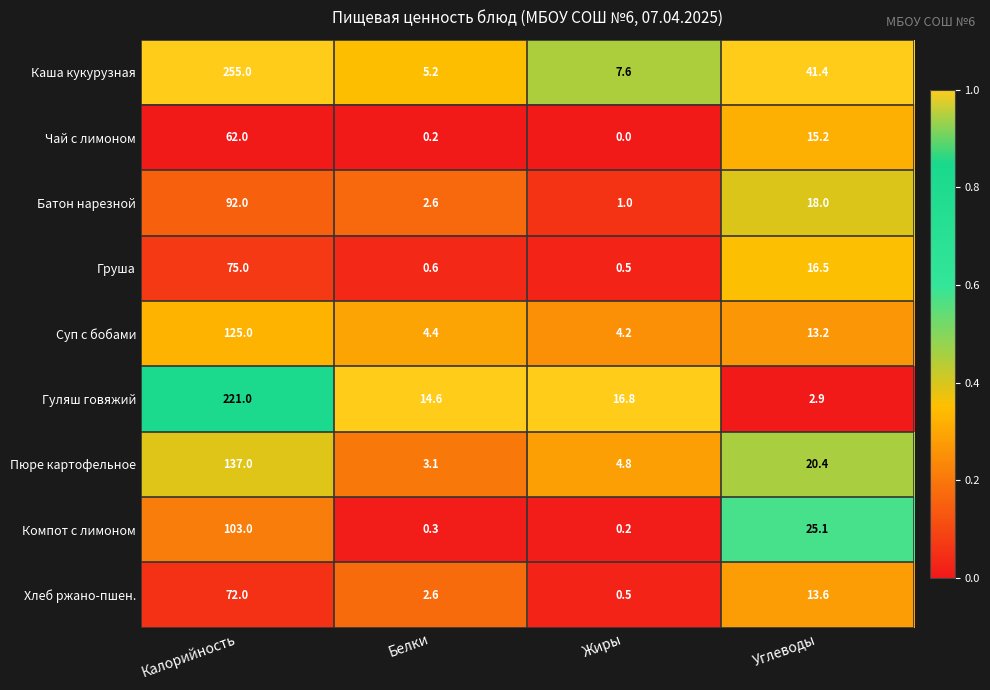

Is it true that Батон нарезной equals 1.0 at Жиры?

True